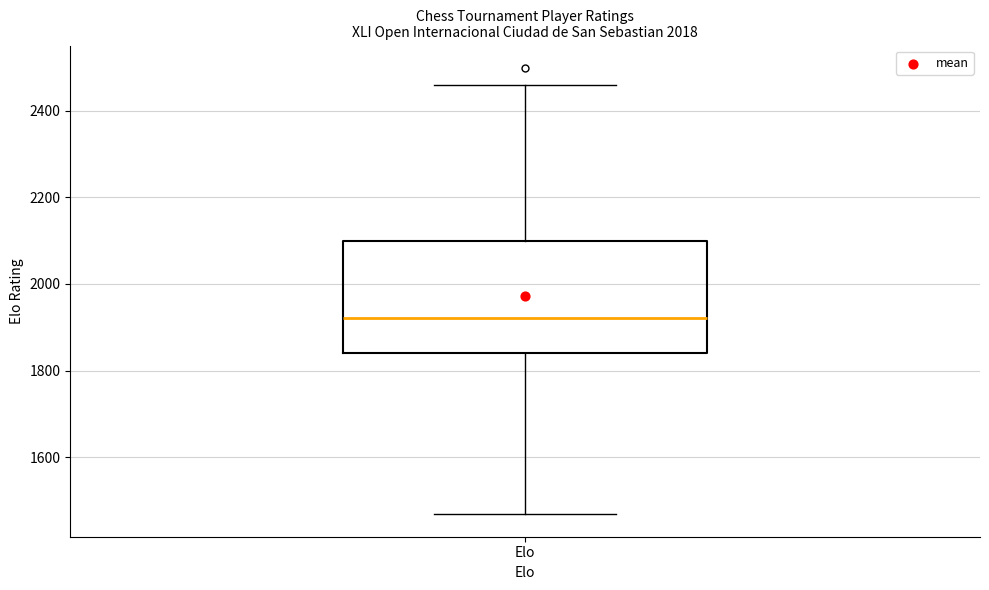

Read this box plot against the y-axis: the position of the median line, the range covered by the box, and the ends of both whiskers. The values are not printed on the chart, so give them approximately, as read against the axis.

median 1920, box 1840 to 2100, whiskers 1460 to 2460